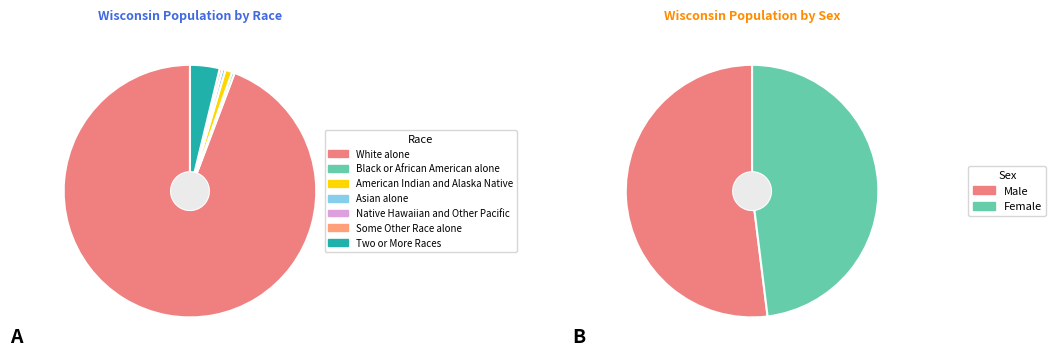

Rank the categories by value from highest to lowest.

White alone, Two or More Races, American Indian and Alaska Native, Asian alone, Black or African American alone, Some Other Race alone, Native Hawaiian and Other Pacific